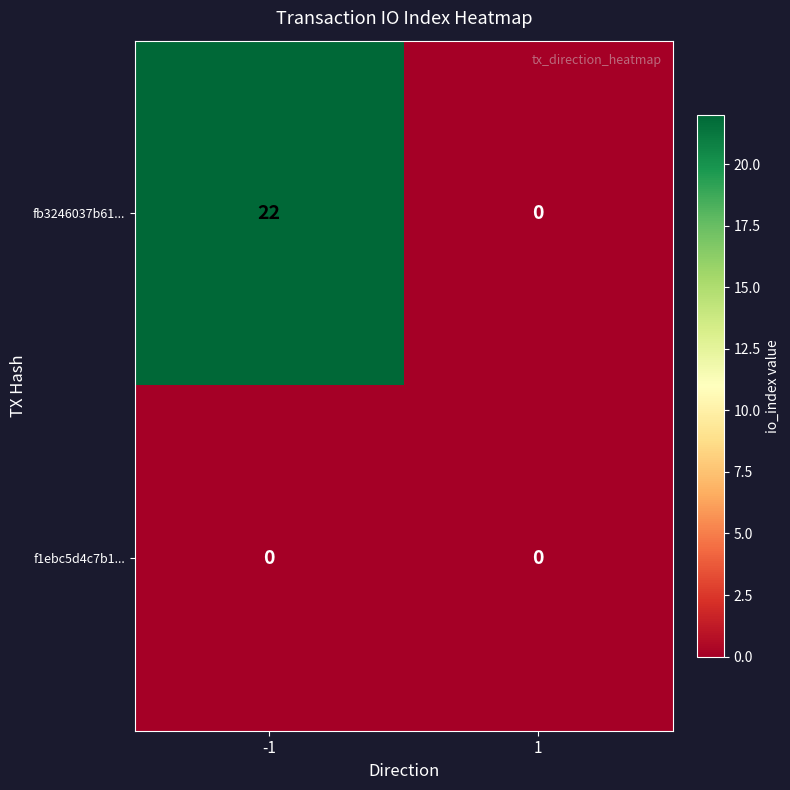

Which series changed the most between -1 and 1?

fb3246037b61...